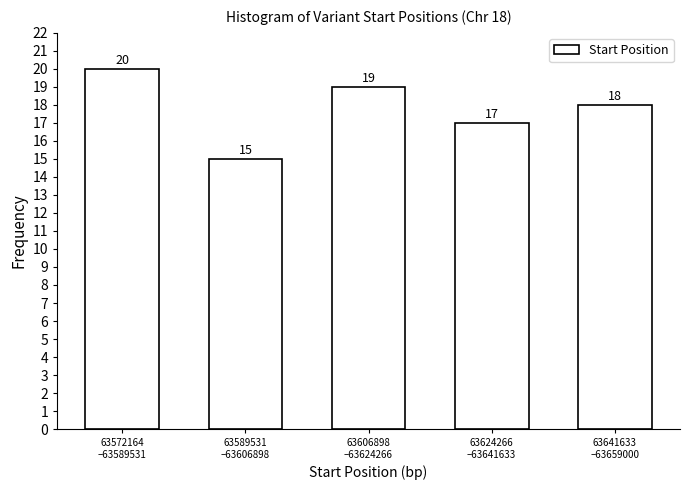

Reading right to left, list all the values displayed in this chart.

18	17	19	15	20